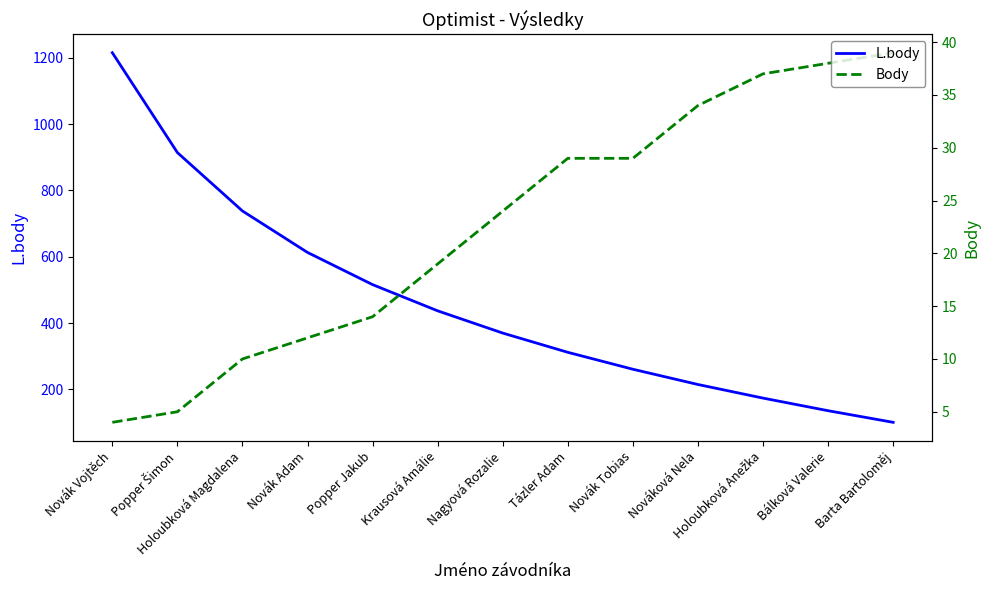

At which category does the chart reach its peak across all series?

Novák Vojtěch